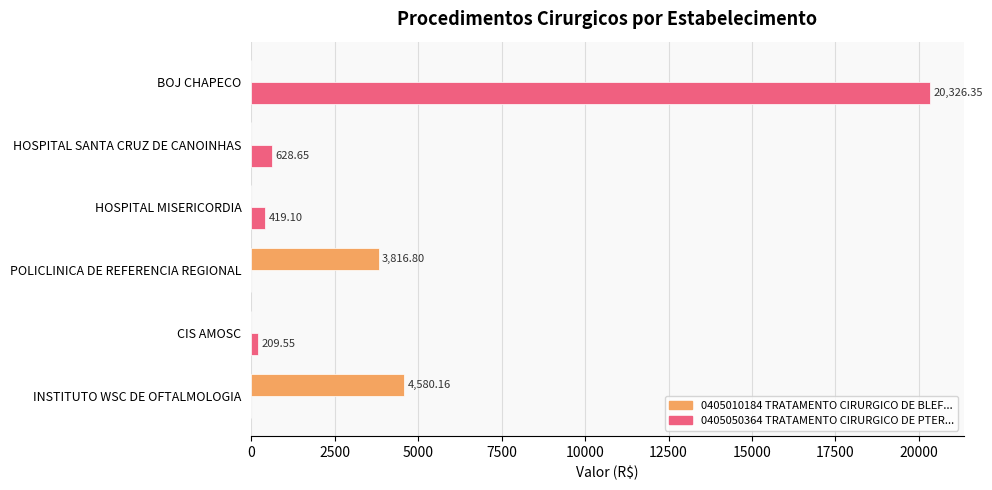

What is the sum of all 0405010184 TRATAMENTO CIRURGICO DE BLEF... values?

8397.0